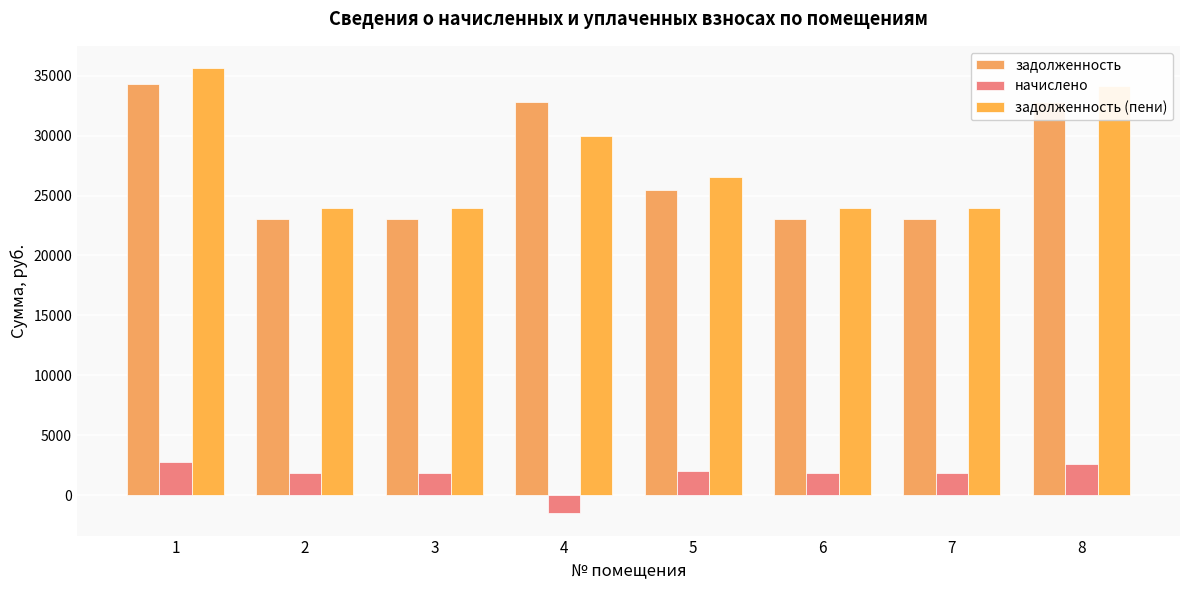

What is the sum of all задолженность (пени) values?

222186.2